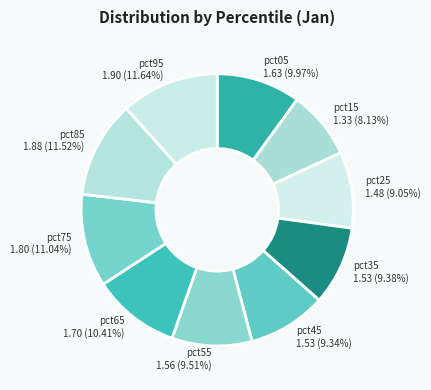

How many segments does this pie chart have?

10